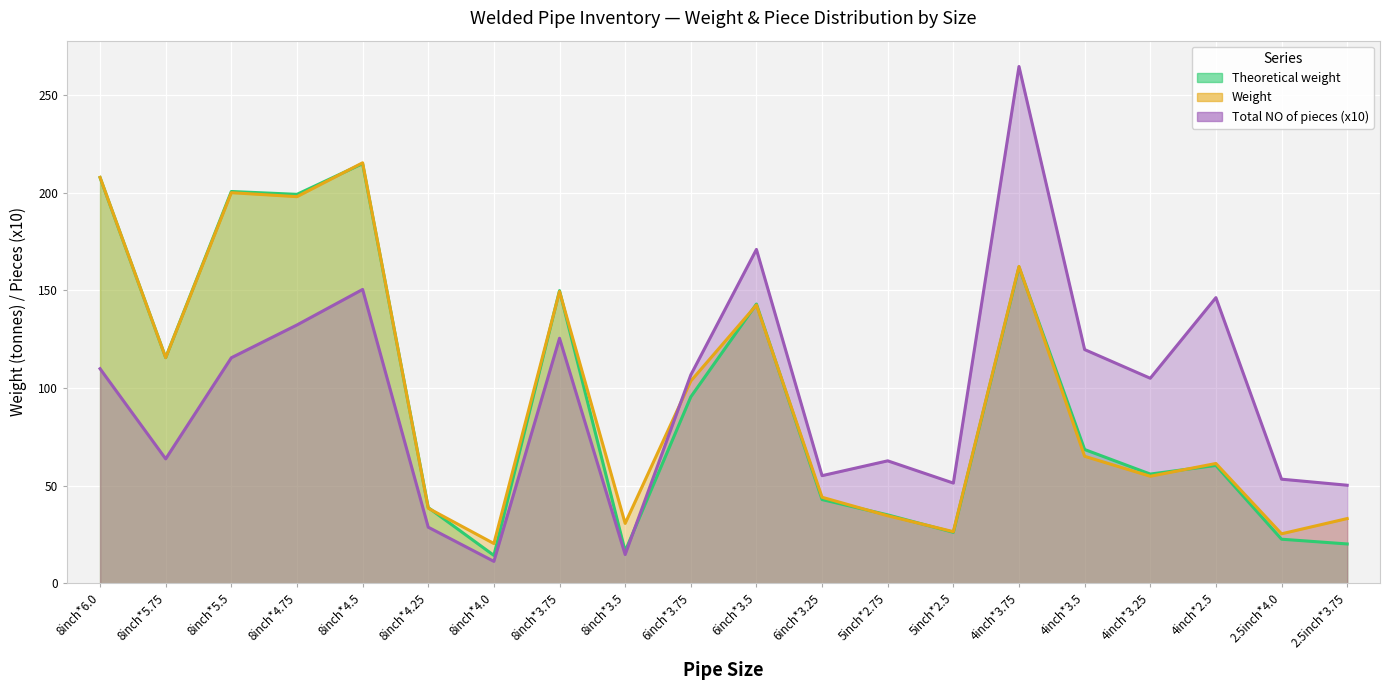

True or false: Theoretical weight has a value of 297.7 at 8inch*5.5.

False